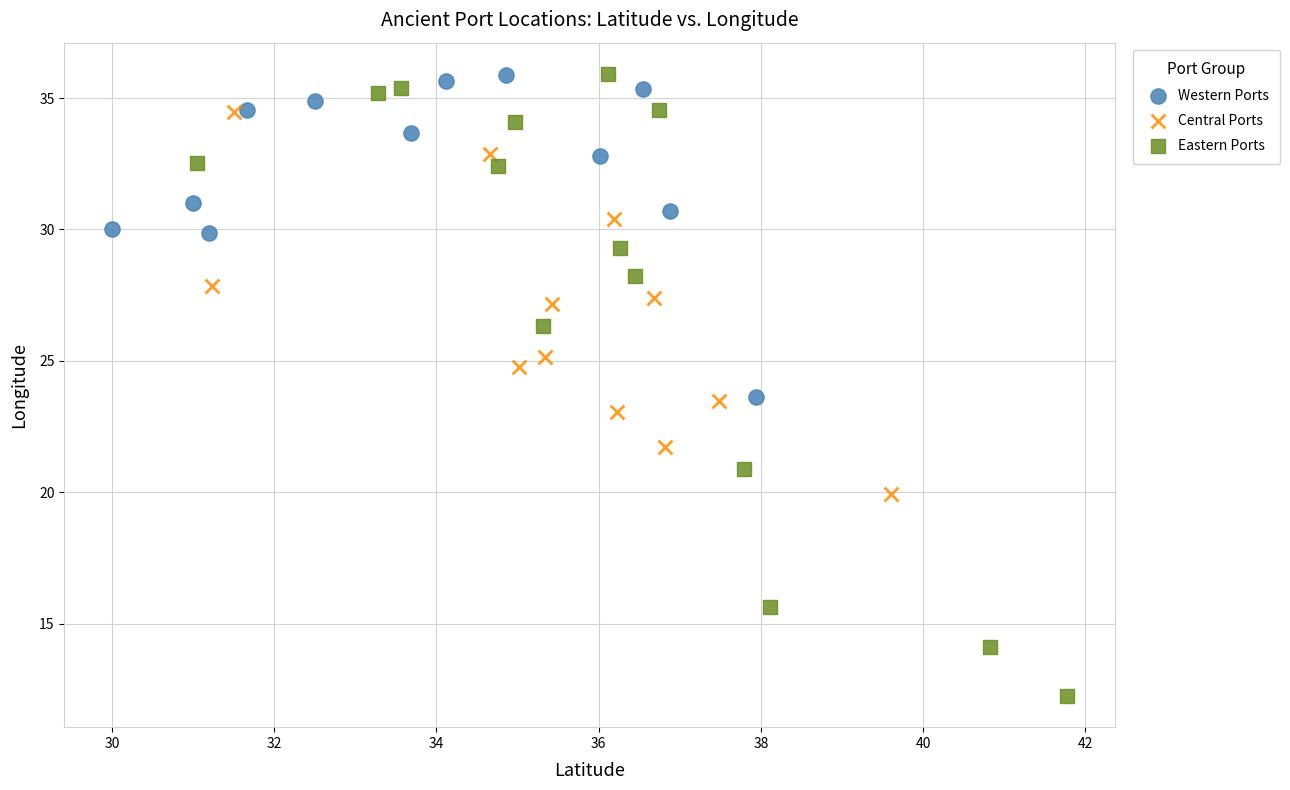

Which series has the widest spread of Y values?

Eastern Ports